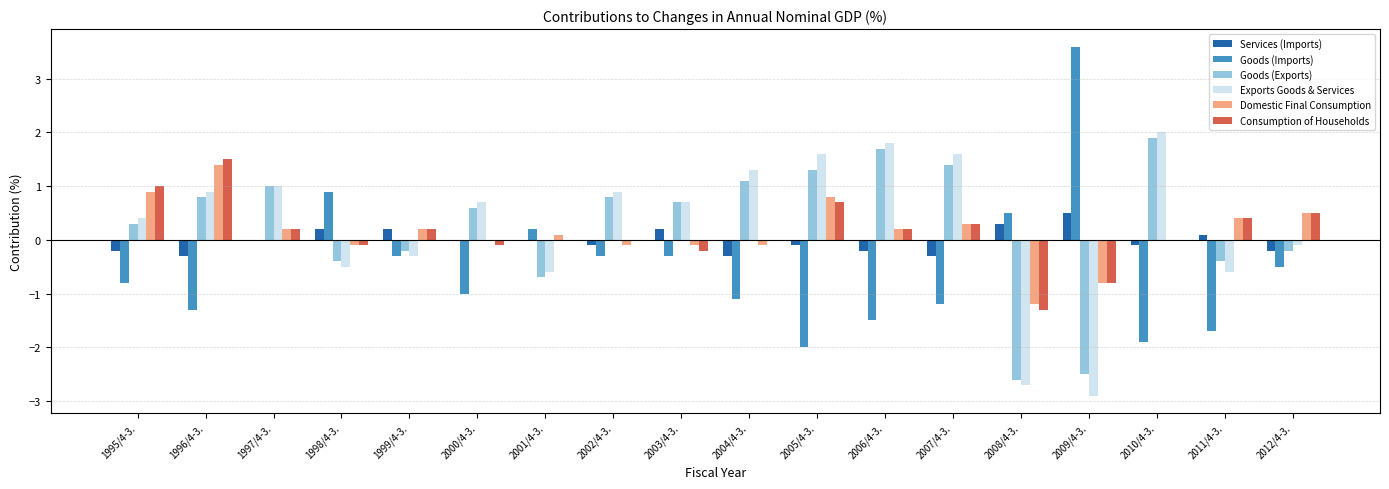

Which category has the highest value across all series?

2009/4-3.